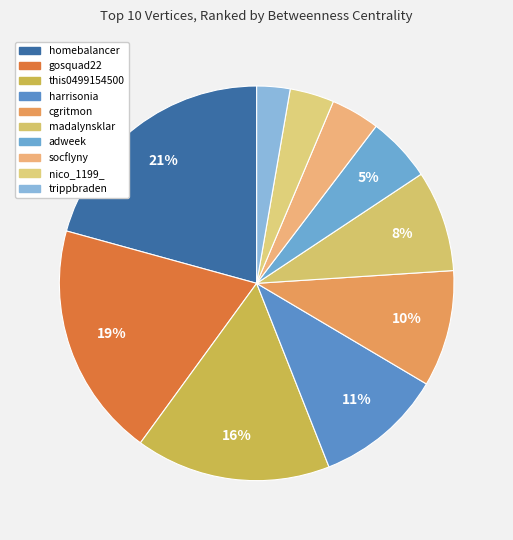

Is there a majority slice in this chart?

No